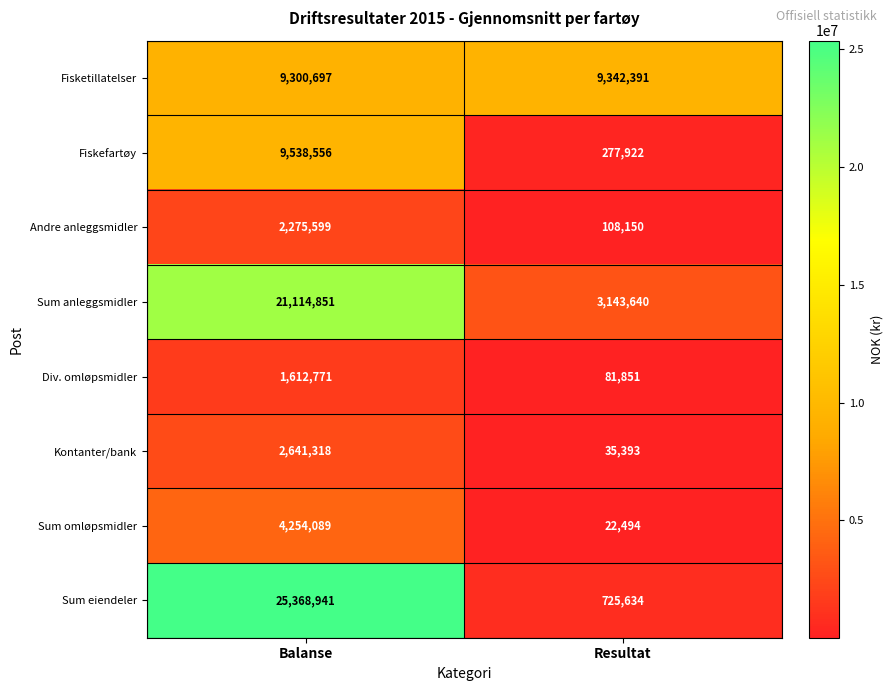

Reading left to right, what are all the values shown in this chart?

Fisketillatelser: 9300697	9342391
Fiskefartøy: 9538556	277922
Andre anleggsmidler: 2275599	108150
Sum anleggsmidler: 21114851	3143640
Div. omløpsmidler: 1612771	81851
Kontanter/bank: 2641318	35393
Sum omløpsmidler: 4254089	22494
Sum eiendeler: 25368941	725634